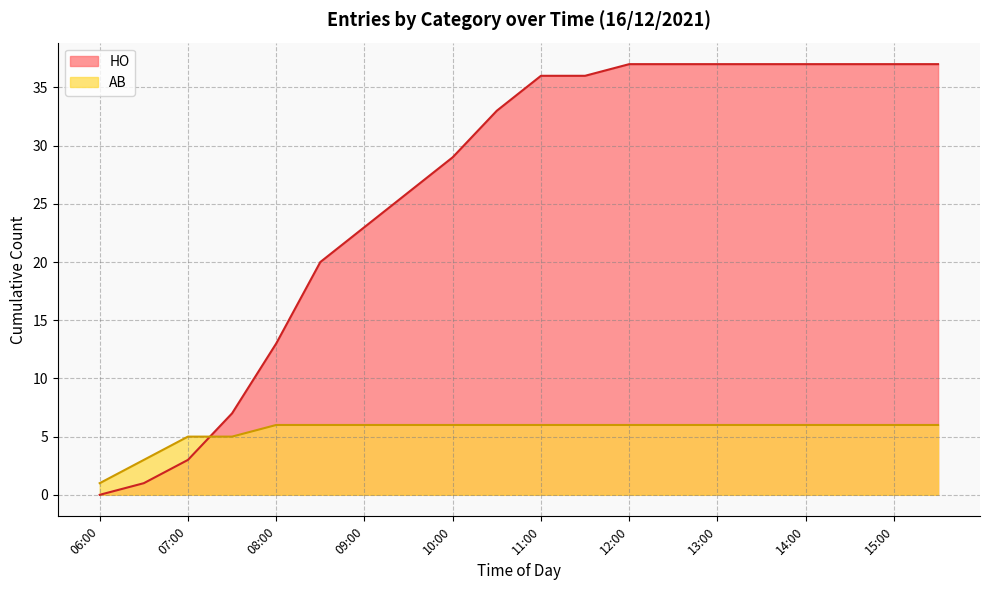

List the series in order of their overall mean, highest first.

HO, AB